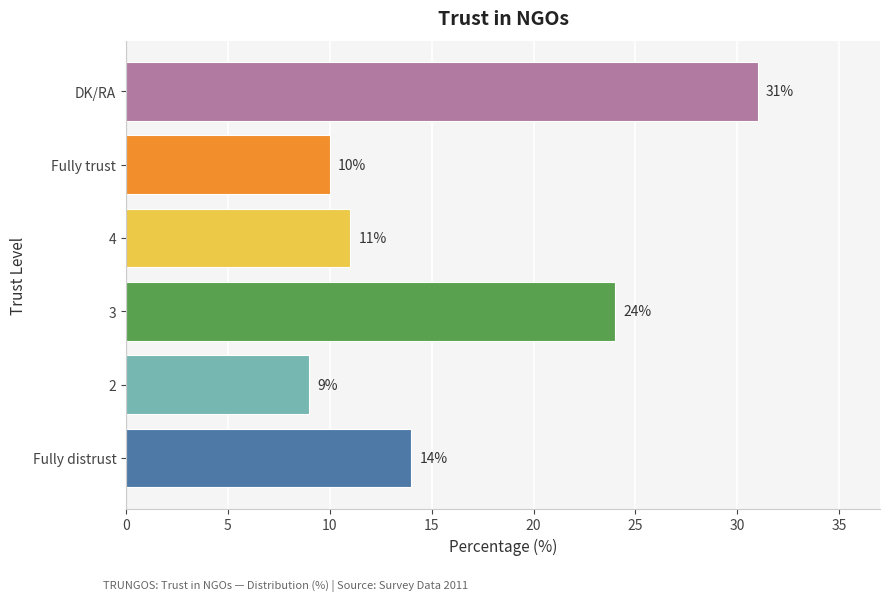

Reading bottom to top, list all the values displayed in this chart.

14	9	24	11	10	31